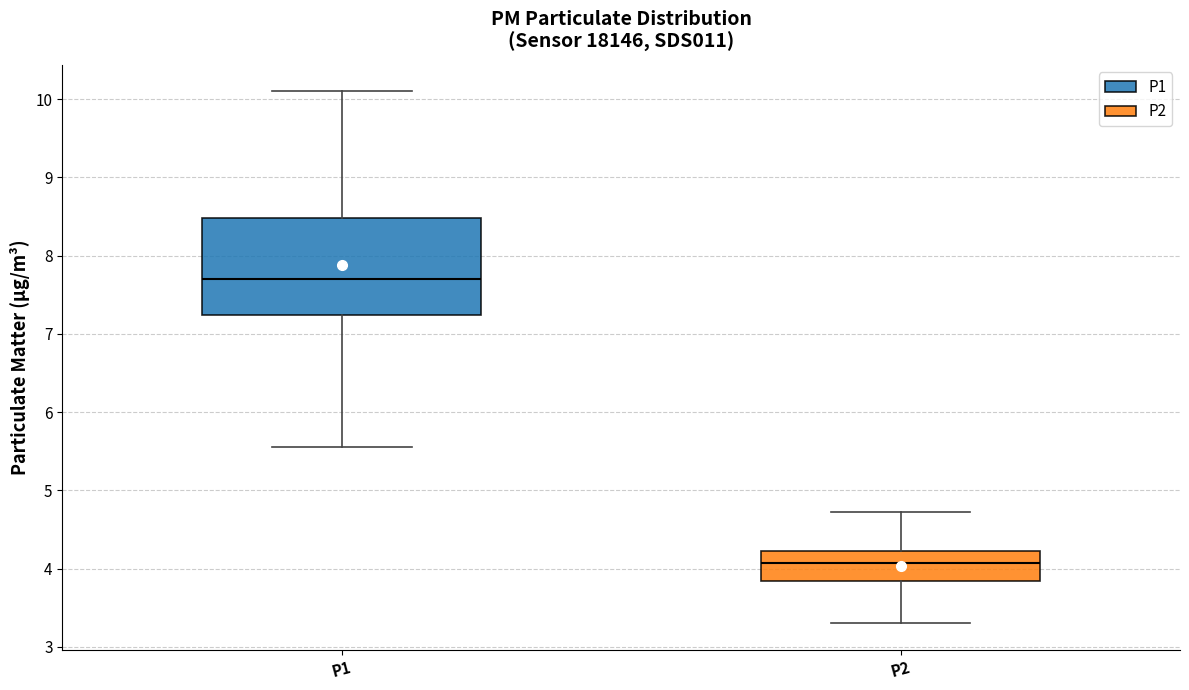

Which box is the tallest, from its lower edge to its upper edge?

P1